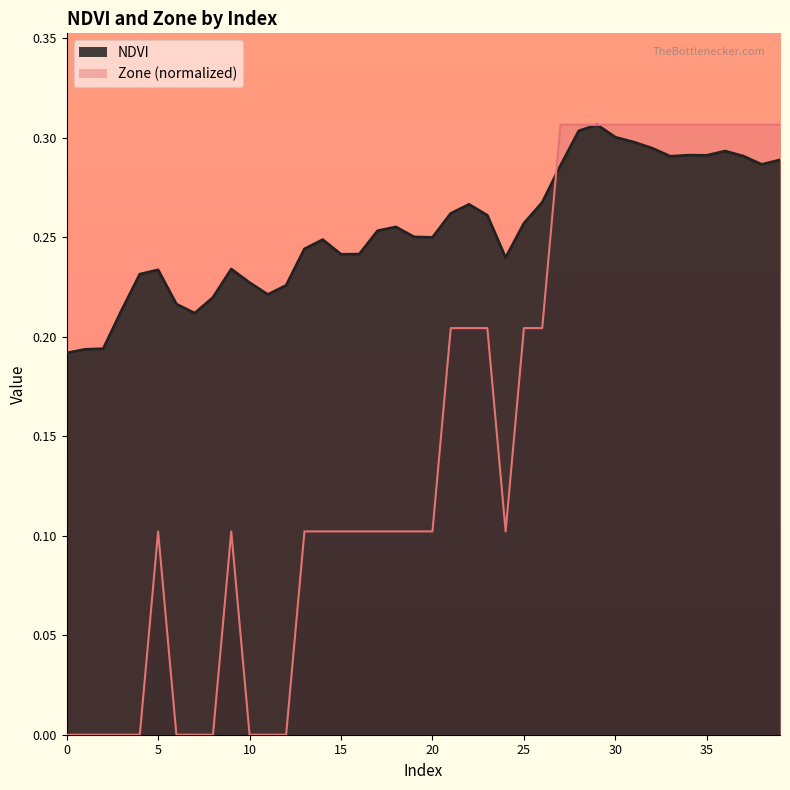

Count the NDVI values in the range 0 to 1.

40